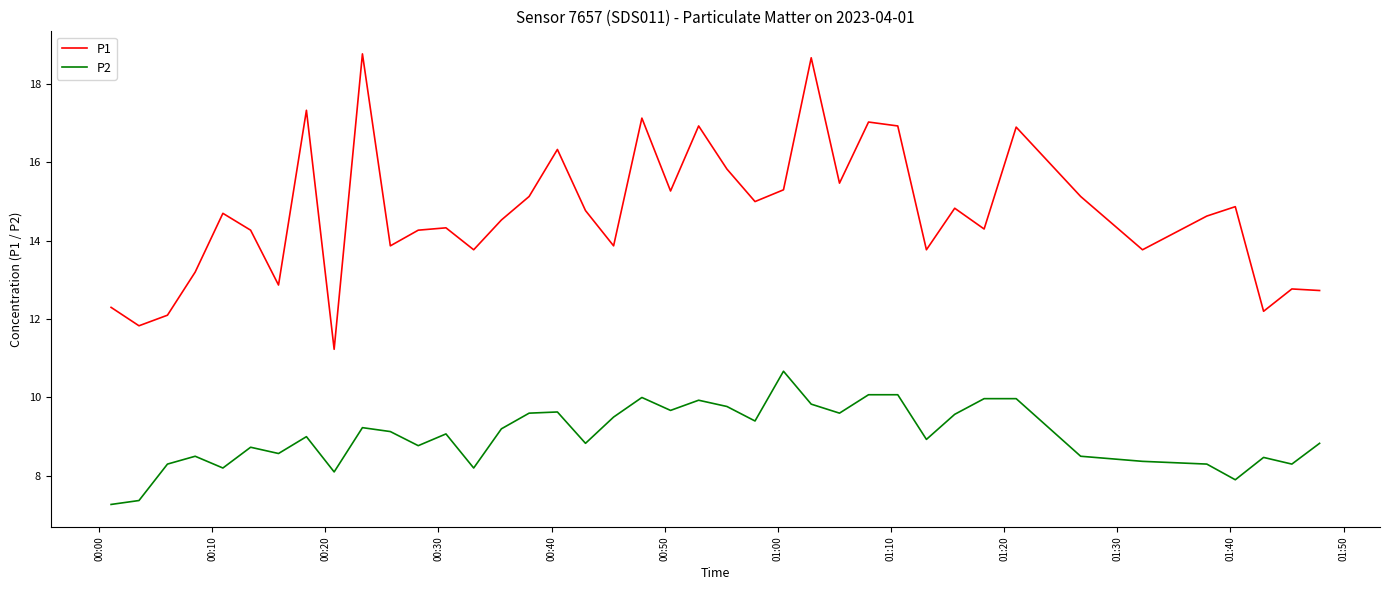

What is the maximum value for P2?

10.7